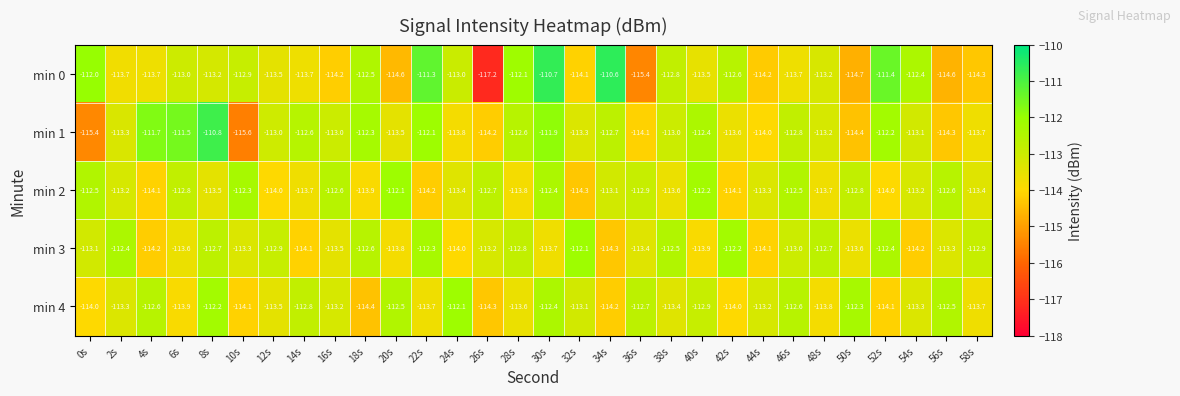

Count the number of data series in this chart.

5